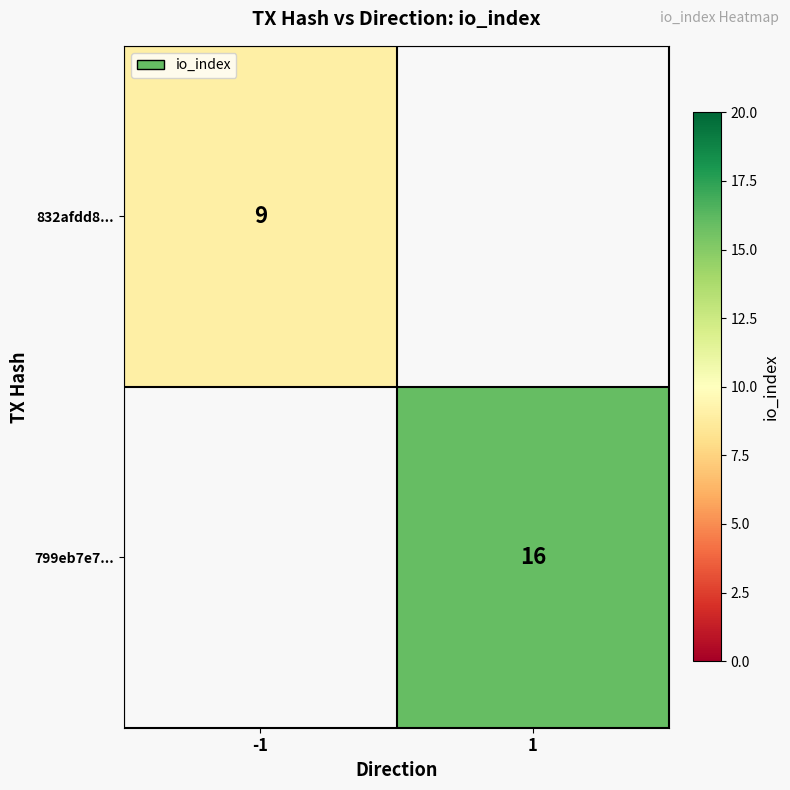

The 799eb7e7... series shows 16 at 1. True or false?

True